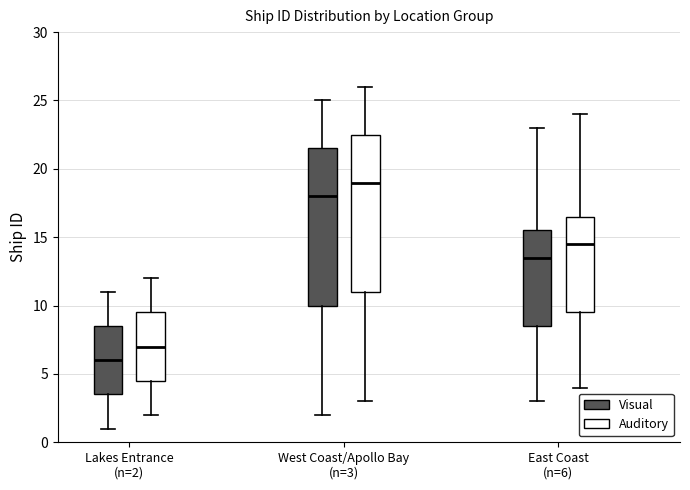

Reading left to right, transcribe this box plot: for each box, give where its median line is, the range the box spans, and where its two whiskers end, as read against the y-axis. The values are not printed on the chart, so give them approximately, as read against the axis.

Lakes Entrance (n=2) (Visual): median 6.0, box 3.5 to 8.5, whiskers 1.0 to 11.0
Lakes Entrance (n=2) (Auditory): median 7.0, box 4.5 to 9.5, whiskers 2.0 to 12.0
West Coast/Apollo Bay (n=3) (Visual): median 18.0, box 10.0 to 21.5, whiskers 2.0 to 25.0
West Coast/Apollo Bay (n=3) (Auditory): median 19.0, box 11.0 to 22.5, whiskers 3.0 to 26.0
East Coast (n=6) (Visual): median 13.5, box 8.5 to 15.5, whiskers 3.0 to 23.0
East Coast (n=6) (Auditory): median 14.5, box 9.5 to 16.5, whiskers 4.0 to 24.0